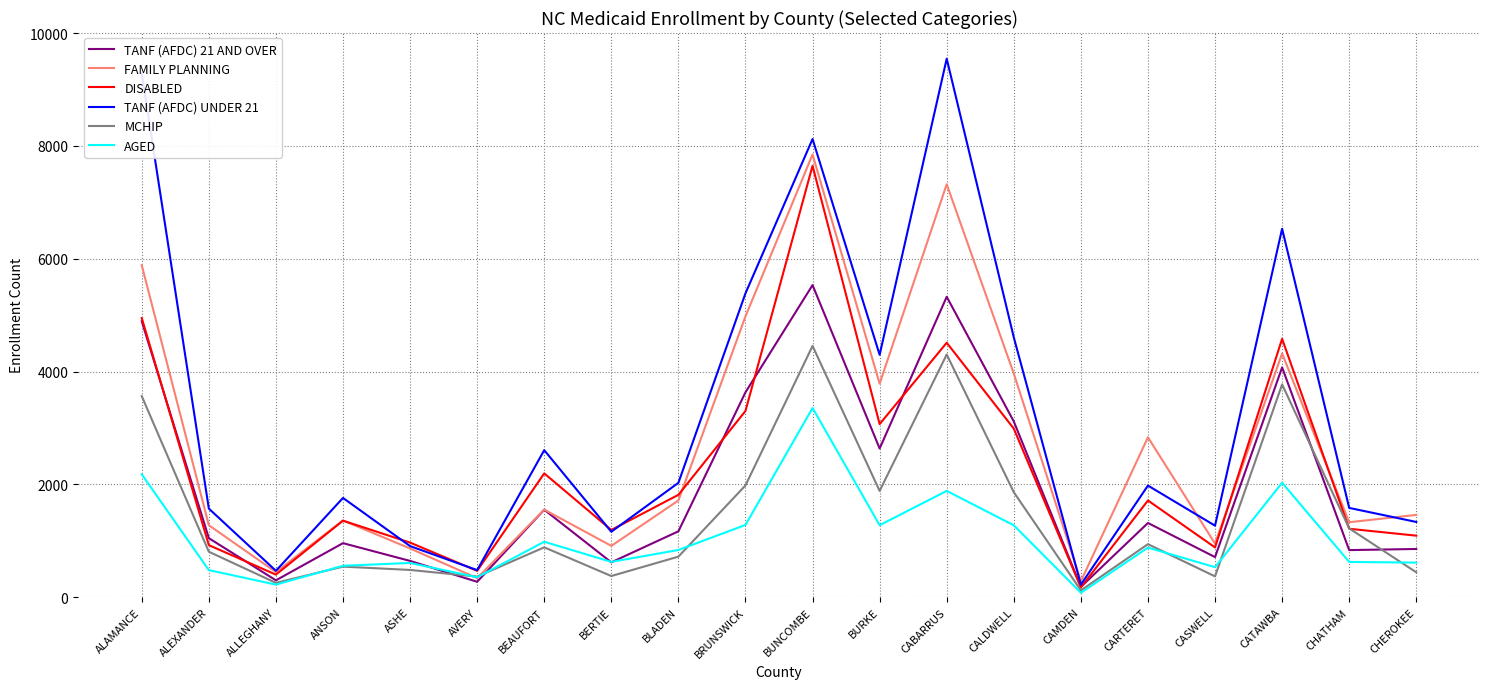

Which series ends up on top after the final intersection of DISABLED and TANF (AFDC) UNDER 21?

TANF (AFDC) UNDER 21